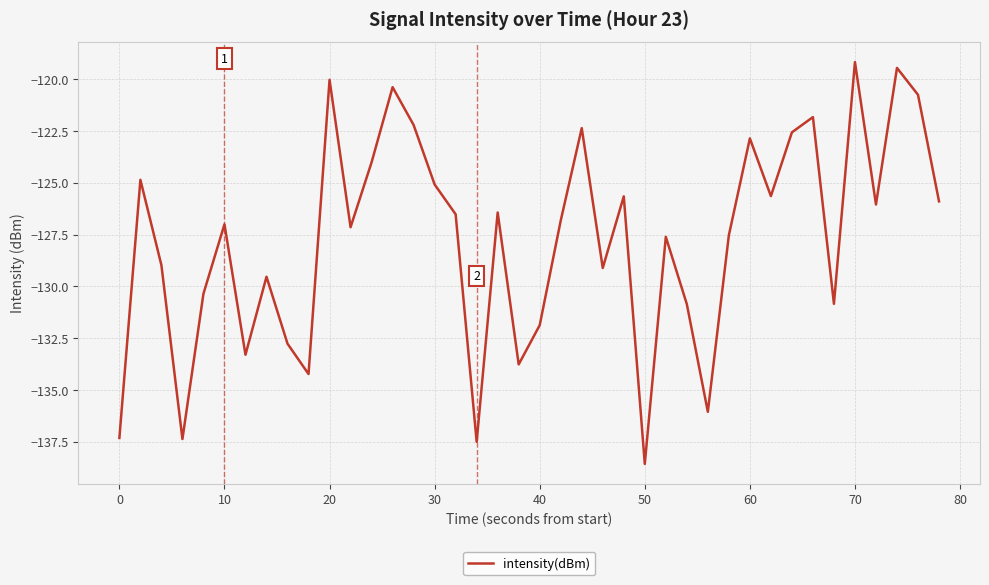

What is the difference between the maximum and minimum values?

19.4